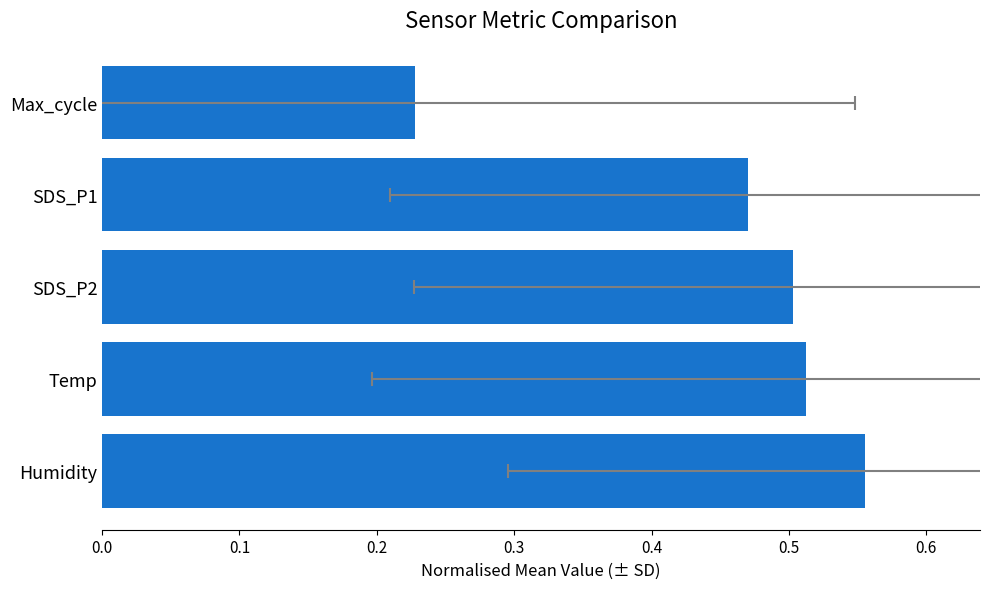

Does the chart contain stacked bars?

No